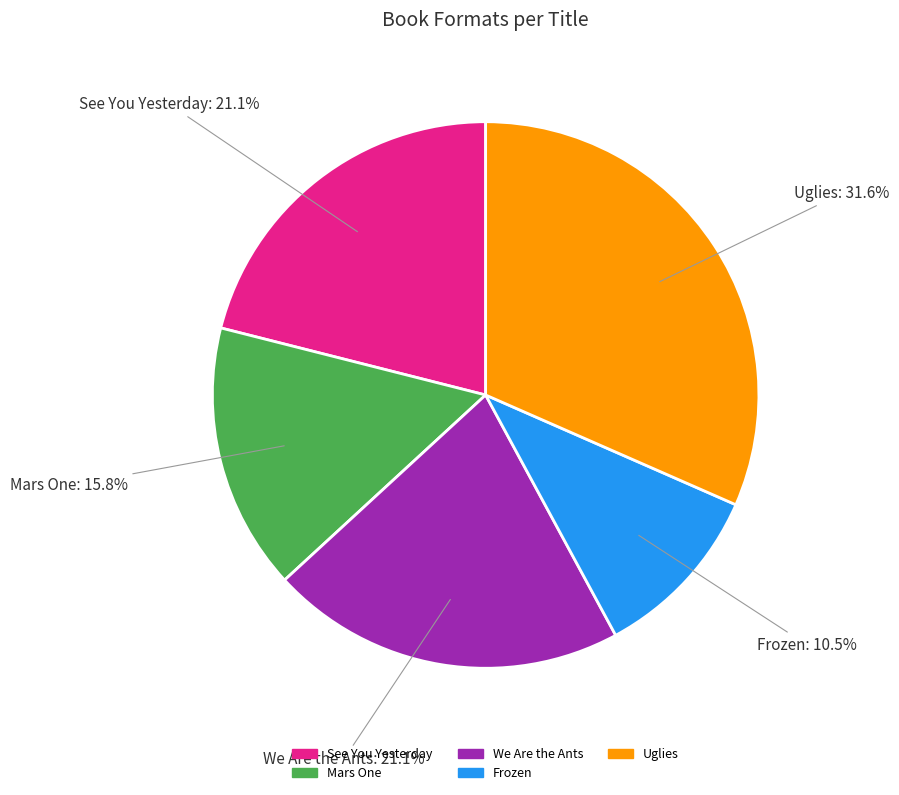

What is the total percentage of We Are the Ants and Uglies?

52.6%